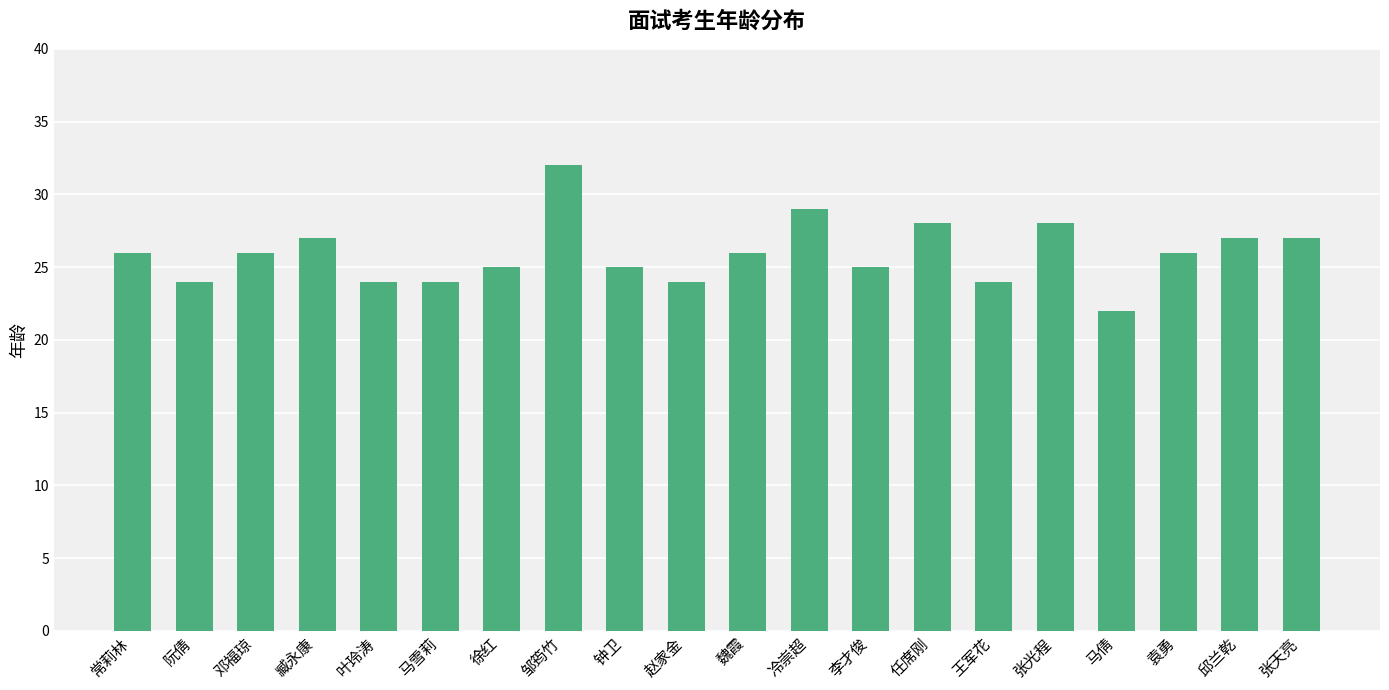

What is the sum of the values at 邱兰乾 and 马倩?

49